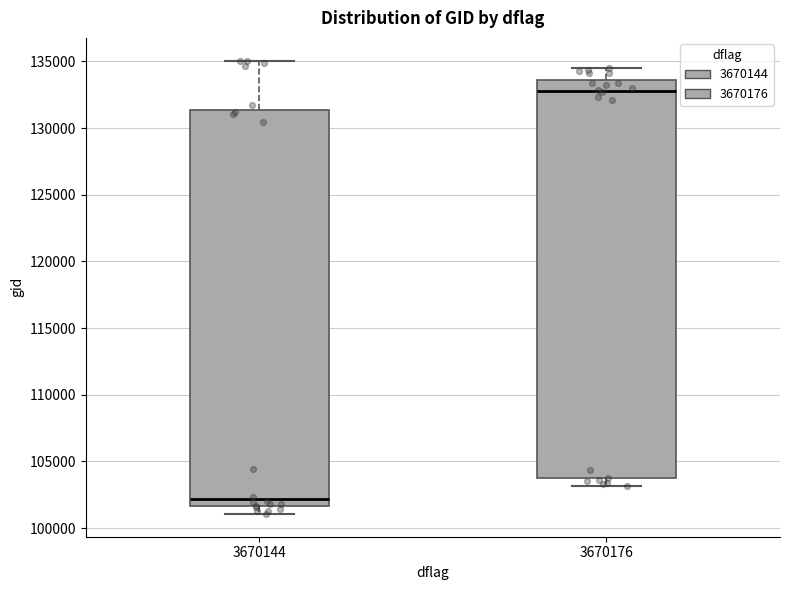

Reading left to right, transcribe this box plot: for each box, give where its median line is, the range the box spans, and where its two whiskers end, as read against the y-axis. The values are not printed on the chart, so give them approximately, as read against the axis.

3670144: median 102000, box 101500 to 131500, whiskers 101000 to 135000
3670176: median 133000, box 103500 to 133500, whiskers 103000 to 134500